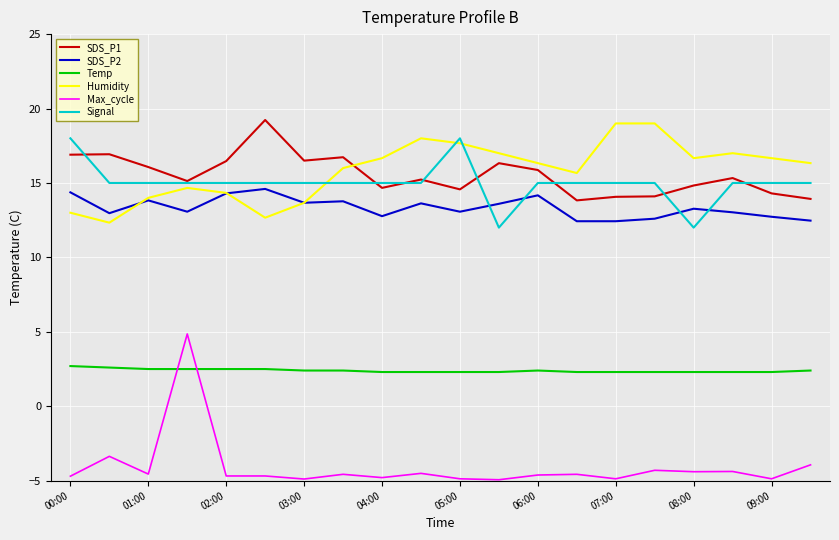

True or false: Temp and SDS_P2 cross at least once.

False